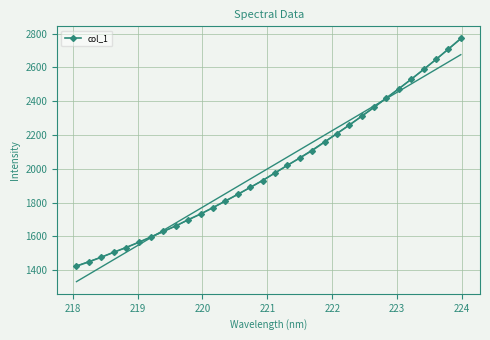

What is the lowest value of the col_1 series?

1423.8